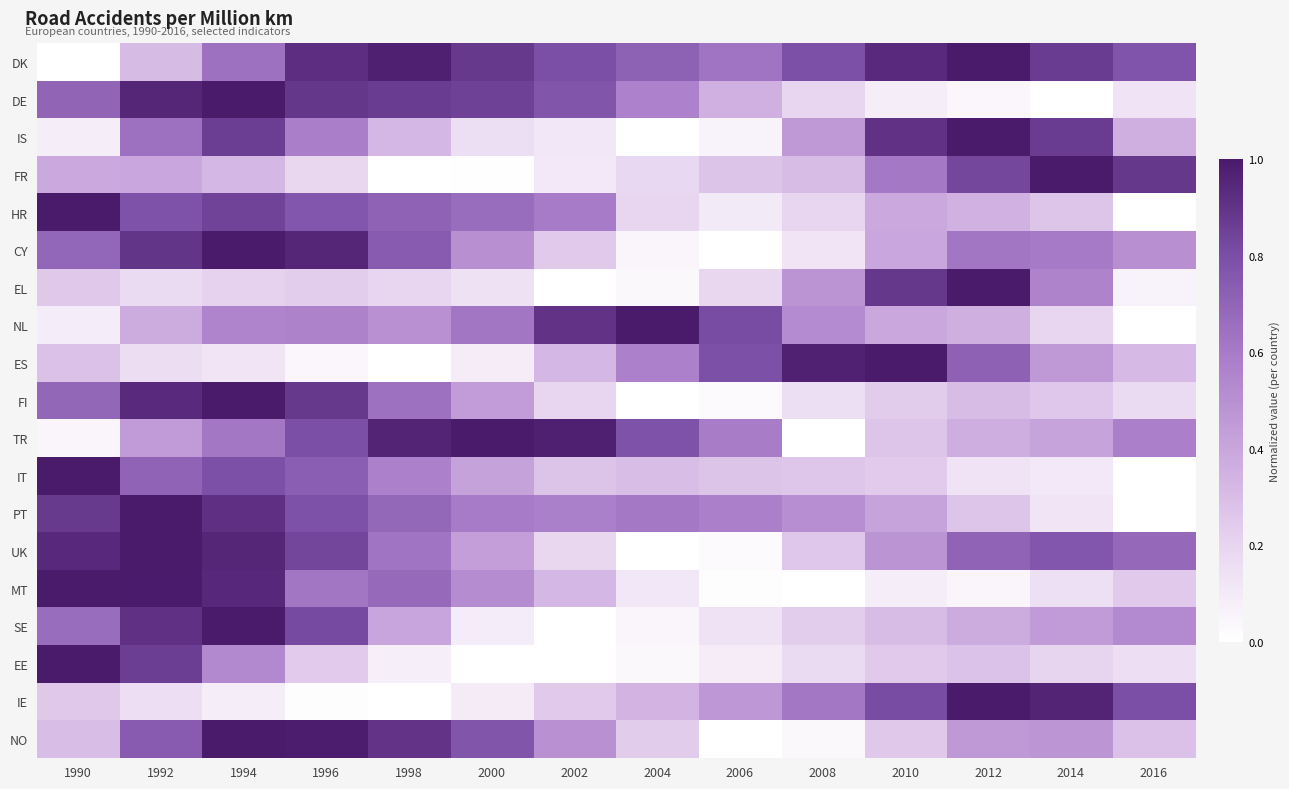

Which has a higher value, 1994 or 2000?

2000